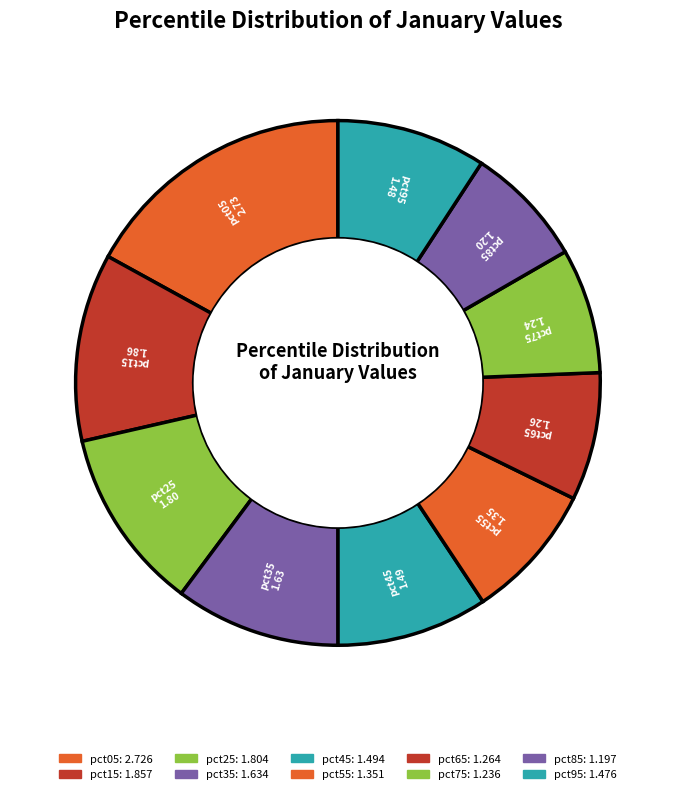

Which slice is the largest?

pct05